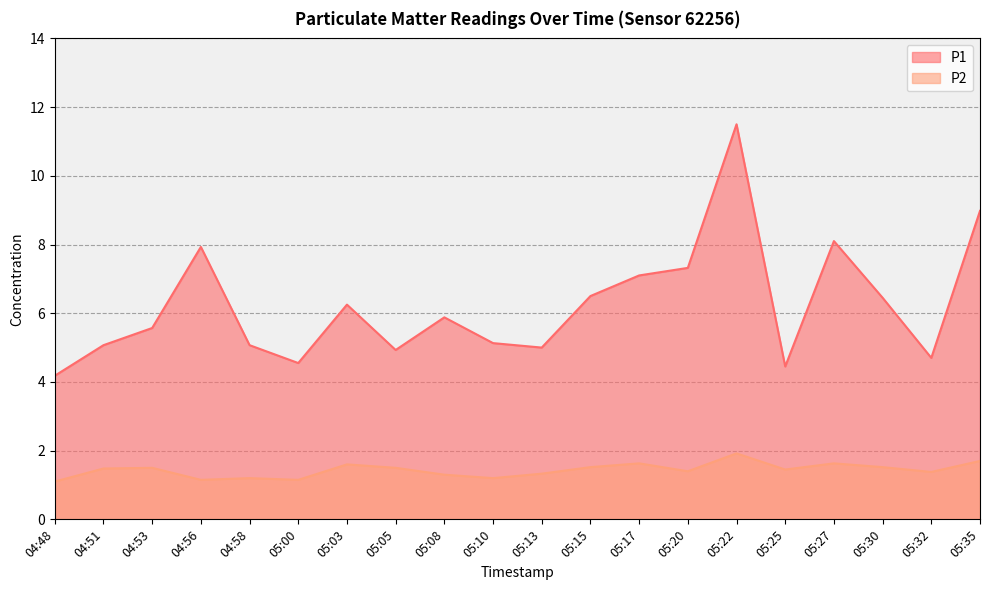

Reading left to right, extract all data points from this chart.

P1: 04:48=4.2	04:51=5.1	04:53=5.6	04:56=7.9	04:58=5.1	05:00=4.5	05:03=6.2	05:05=4.9	05:08=5.9	05:10=5.1	05:13=5.0	05:15=6.5	05:17=7.1	05:20=7.3	05:22=11.5	05:25=4.5	05:27=8.1	05:30=6.5	05:32=4.7	05:35=9.0
P2: 04:48=1.1	04:51=1.5	04:53=1.5	04:56=1.1	04:58=1.2	05:00=1.1	05:03=1.6	05:05=1.5	05:08=1.3	05:10=1.2	05:13=1.3	05:15=1.5	05:17=1.6	05:20=1.4	05:22=1.9	05:25=1.4	05:27=1.6	05:30=1.5	05:32=1.4	05:35=1.7